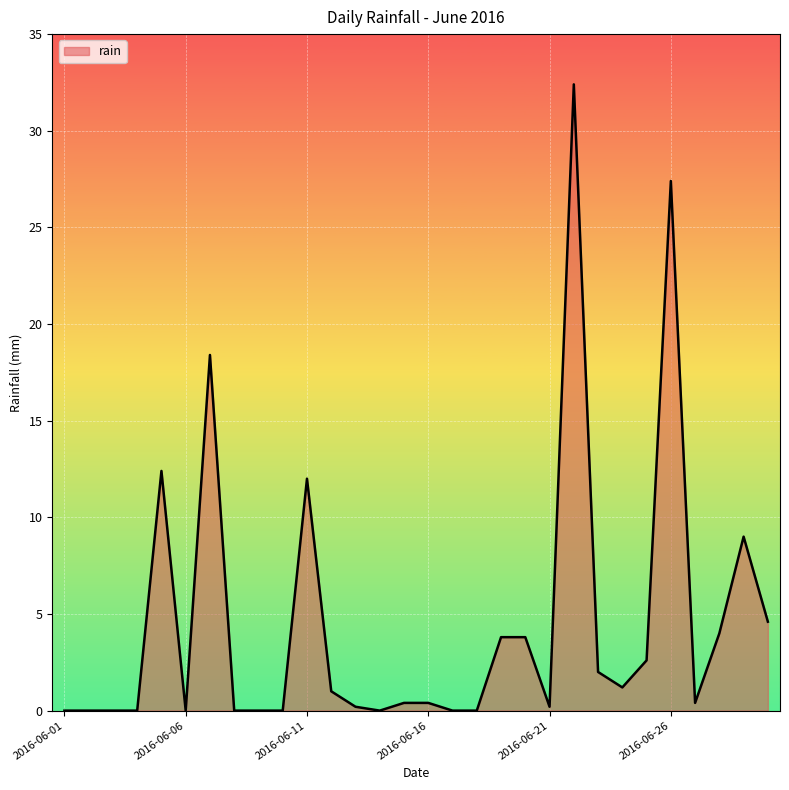

What is the sum of all values?

136.2